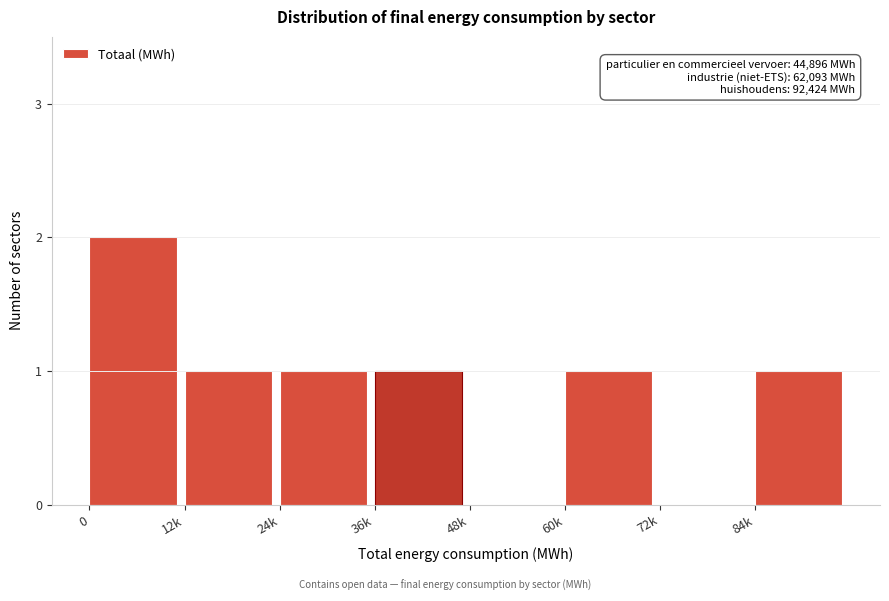

What is the sum of all values?

7